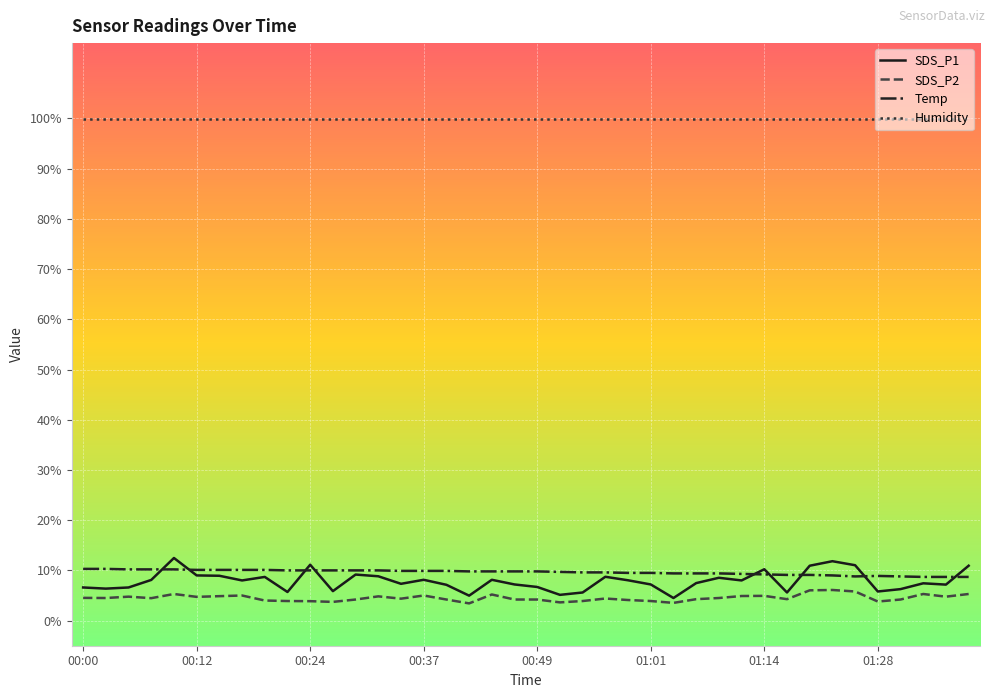

What is the difference between the second highest and minimum values in the SDS_P2 series?

2.6